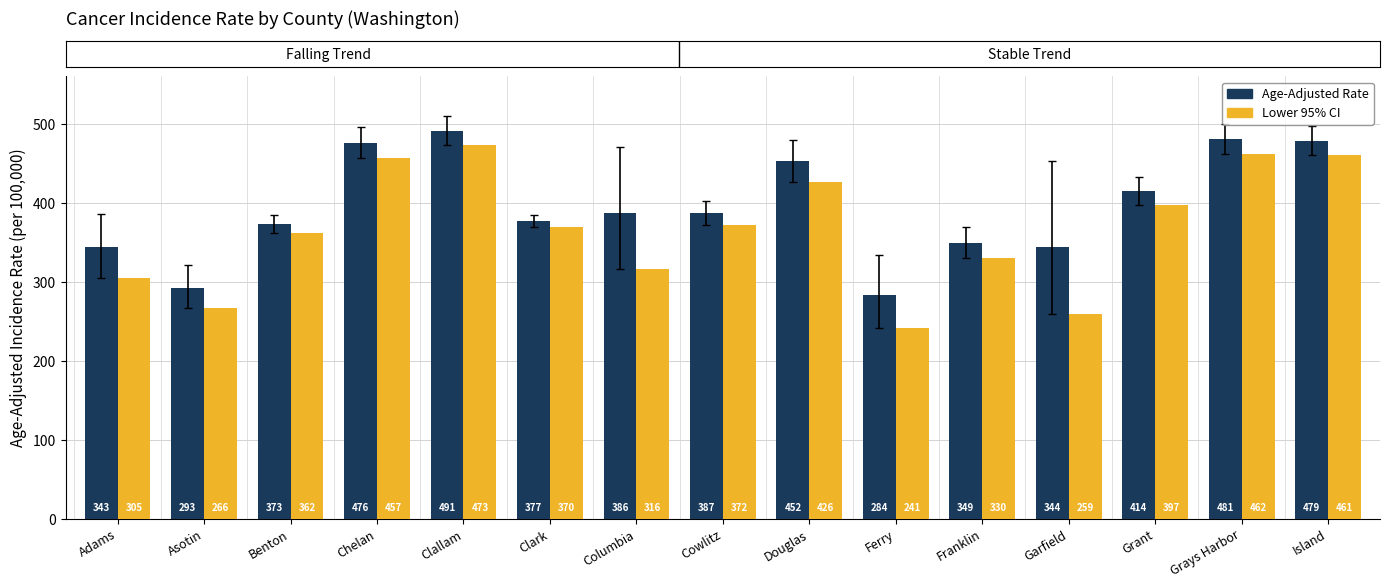

Which series has the widest spread of values?

Lower 95% CI